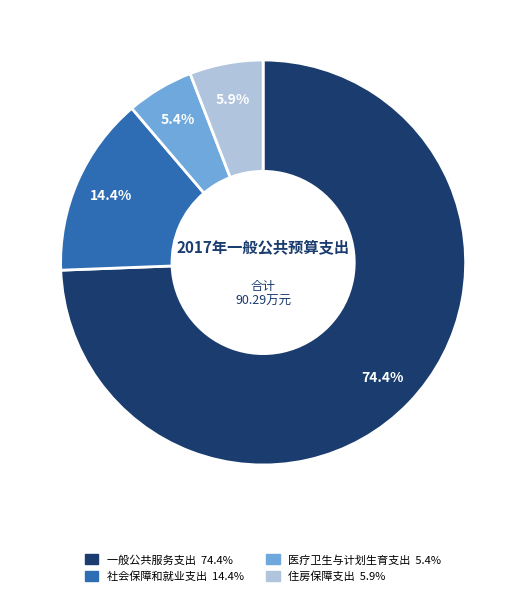

To the nearest percent, what is the difference between the largest and smallest slice percentages?

69%